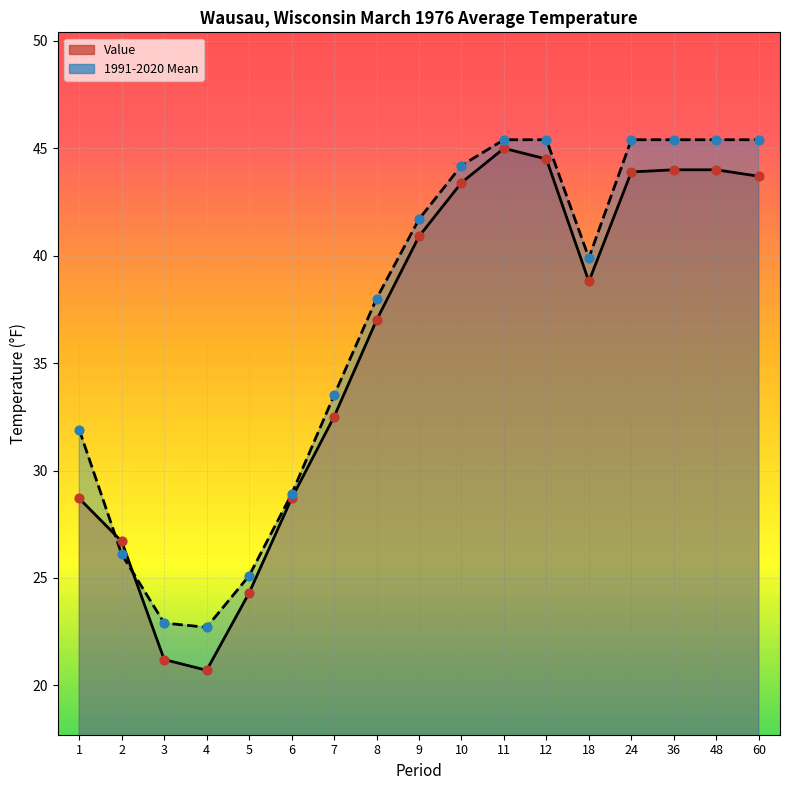

Which series has the largest Y range (max minus min)?

Value